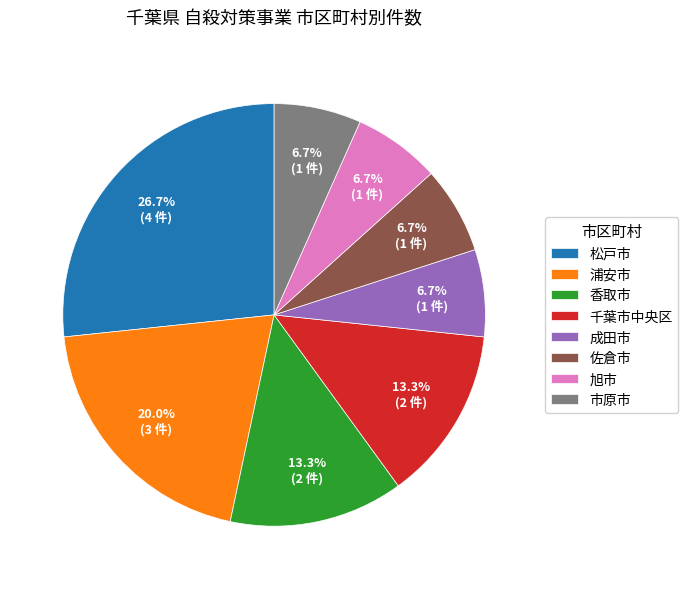

To the nearest percent, what is the difference between the largest and smallest slice percentages?

20%